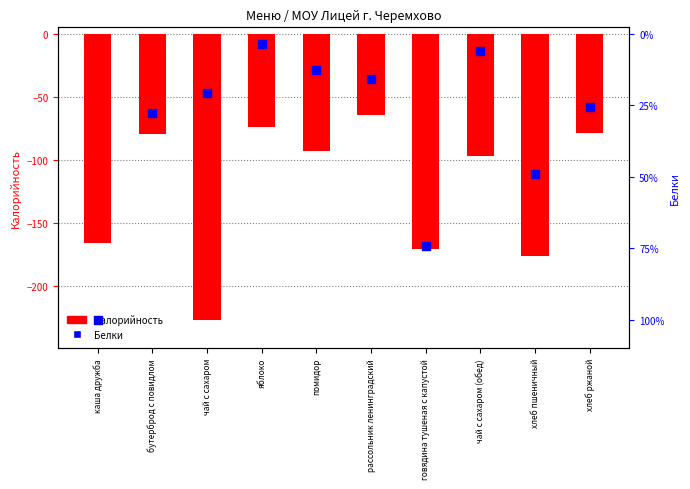

Which series reaches the minimum Y coordinate?

Калорийность